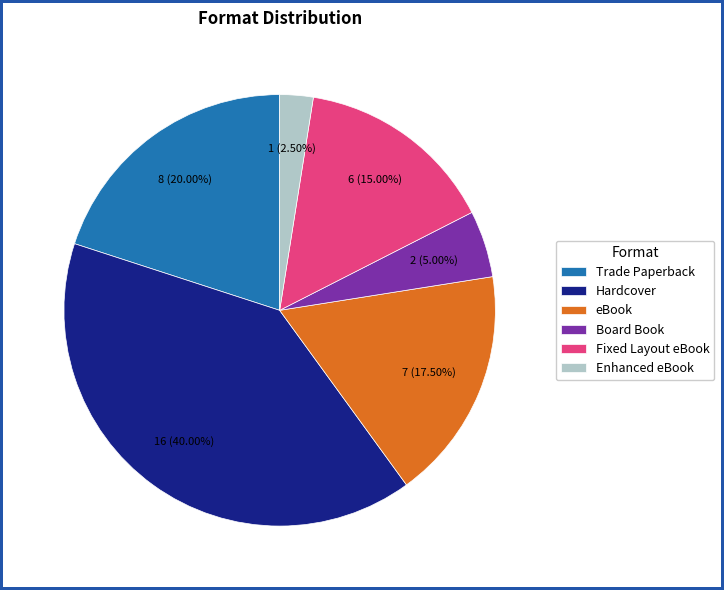

What percentage do Board Book and Trade Paperback together represent?

25.0%